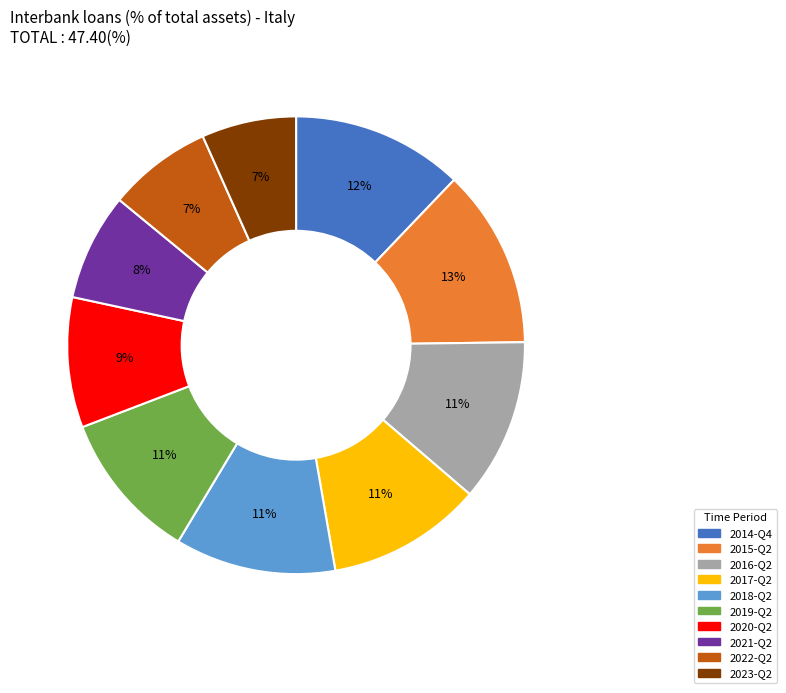

The 2020-Q2 slice represents 9% of the pie. True or false?

True